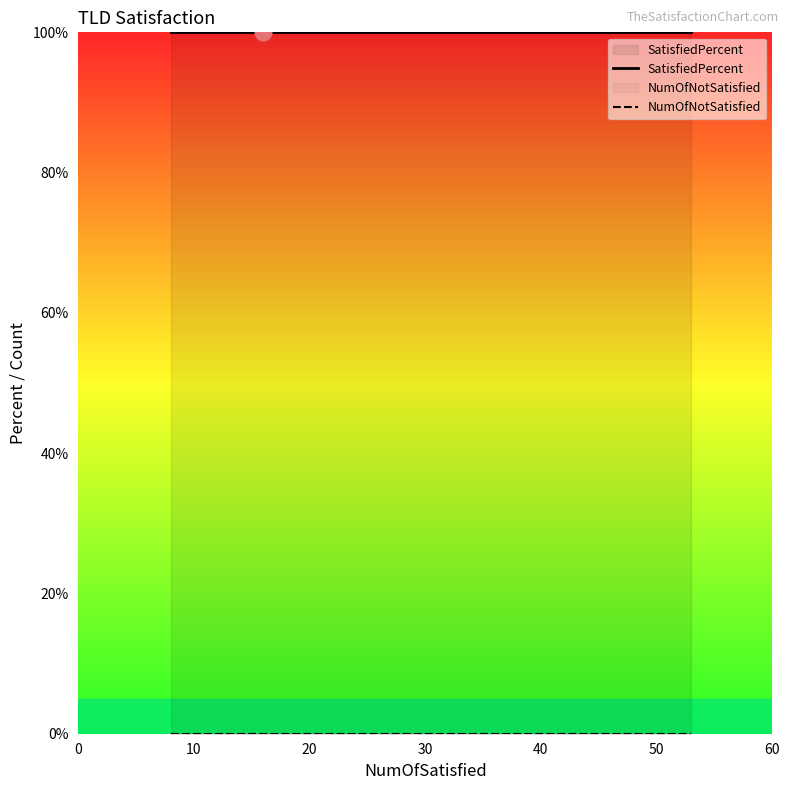

True or false: NumOfNotSatisfied and SatisfiedPercent cross at least once.

False